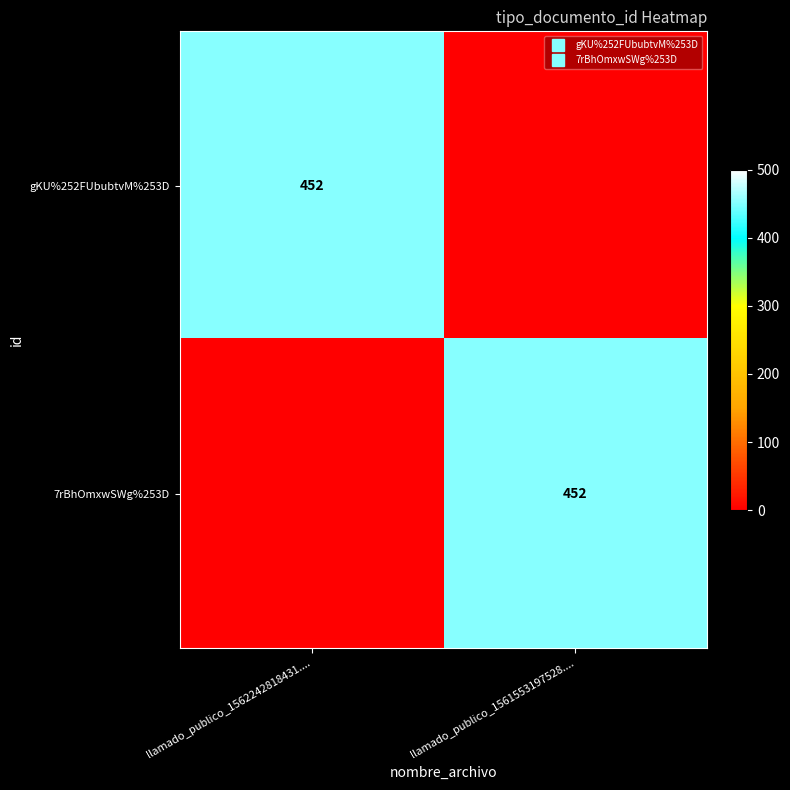

What value does the gKU%252FUbubtvM%253D series have at llamado_publico_1562242818431....?

452